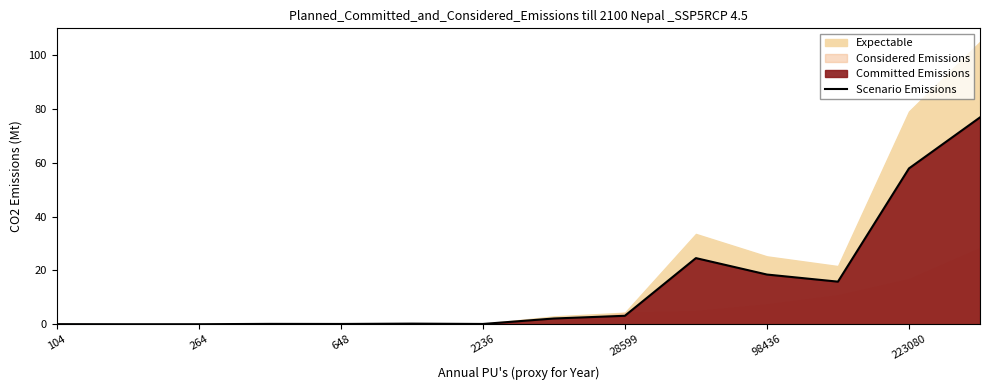

What is the highest value of the Scenario Emissions series?

76.9